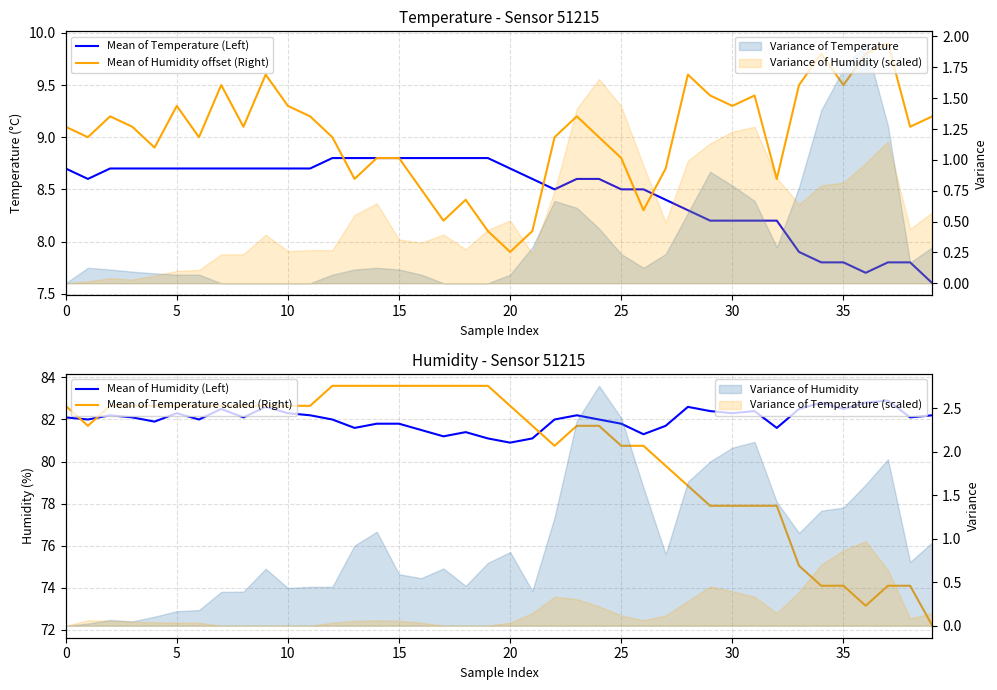

What is the sum of all Mean of Humidity offset (Right) values?

360.8